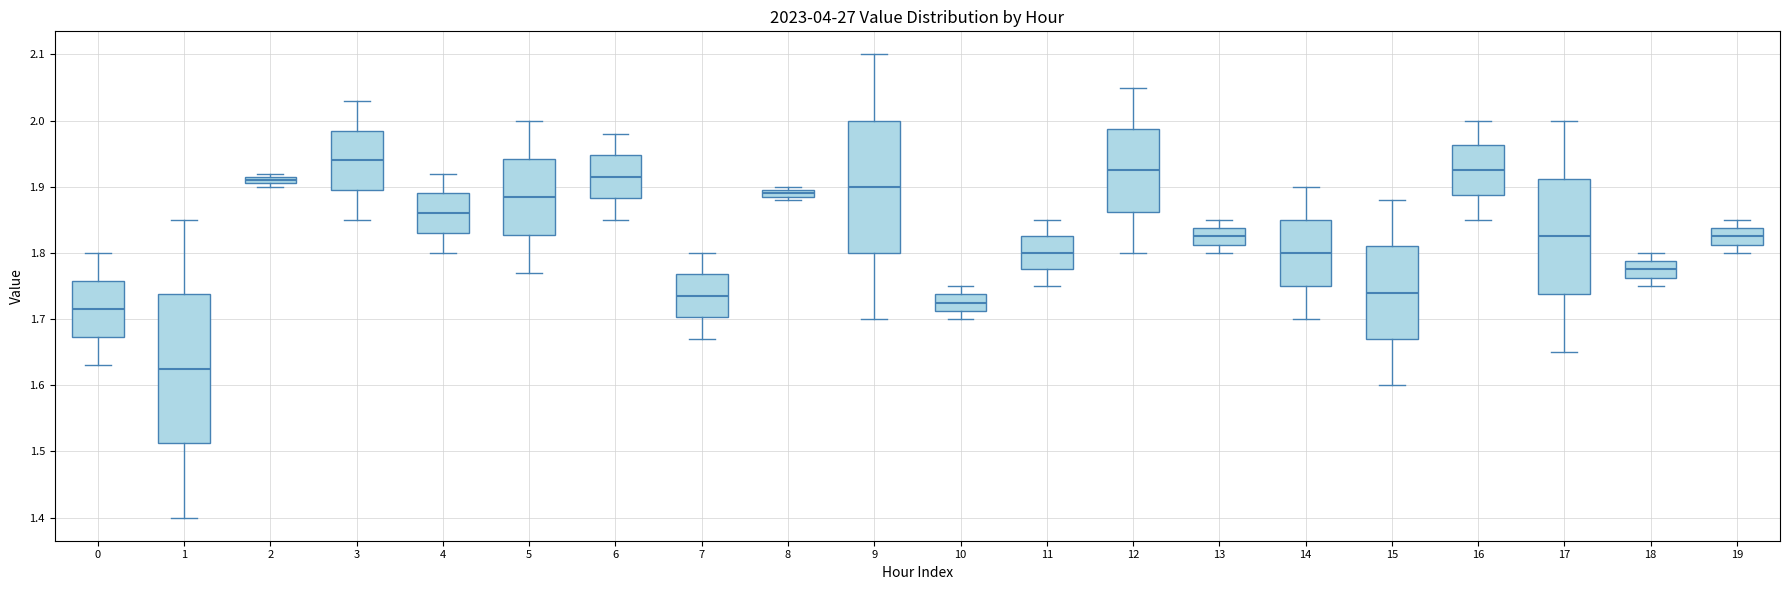

Comparing the boxes themselves (not the whiskers), which one is the tallest?

1